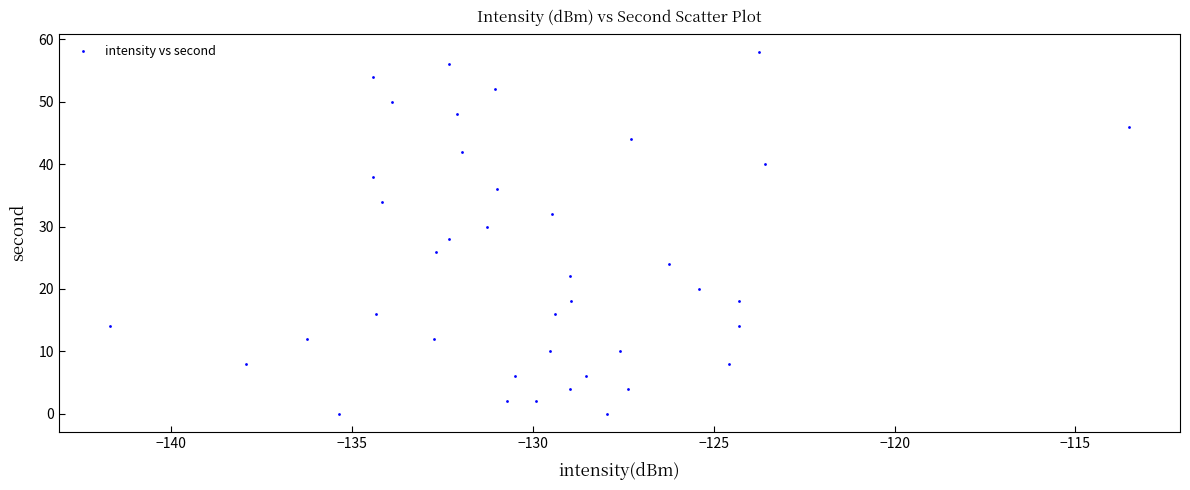

What is the range of Y values (max minus min)?

58